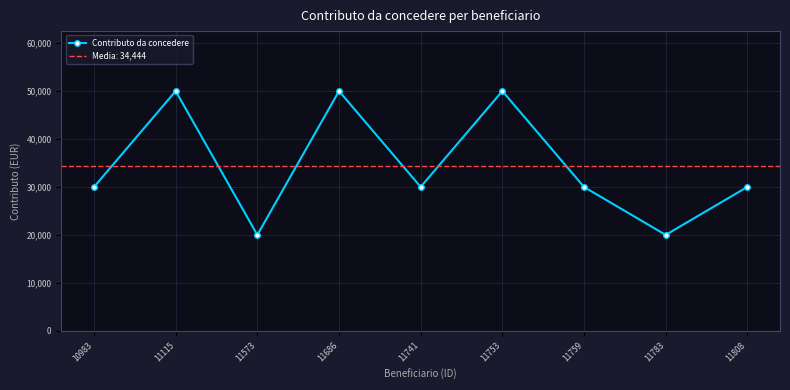

List the labels in order of value, largest first.

11115, 11686, 11753, 10983, 11741, 11759, 11808, 11573, 11783